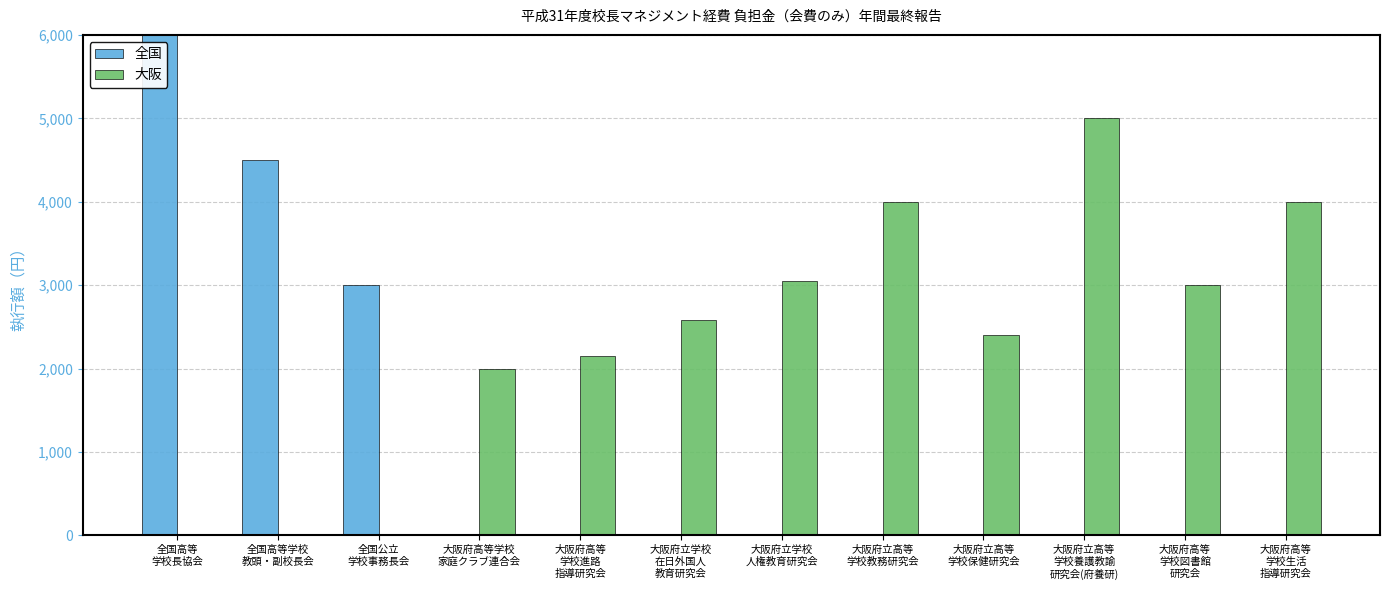

Between 大阪府立高等
学校養護教諭
研究会(府養研) and 大阪府高等
学校生活
指導研究会, which is larger?

大阪府立高等
学校養護教諭
研究会(府養研)